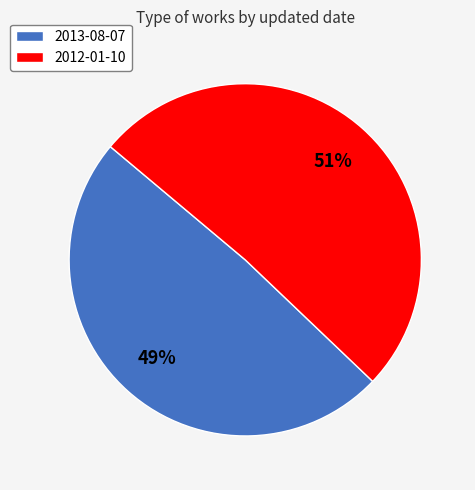

Does 2012-01-10 account for over 50% of the chart?

Yes